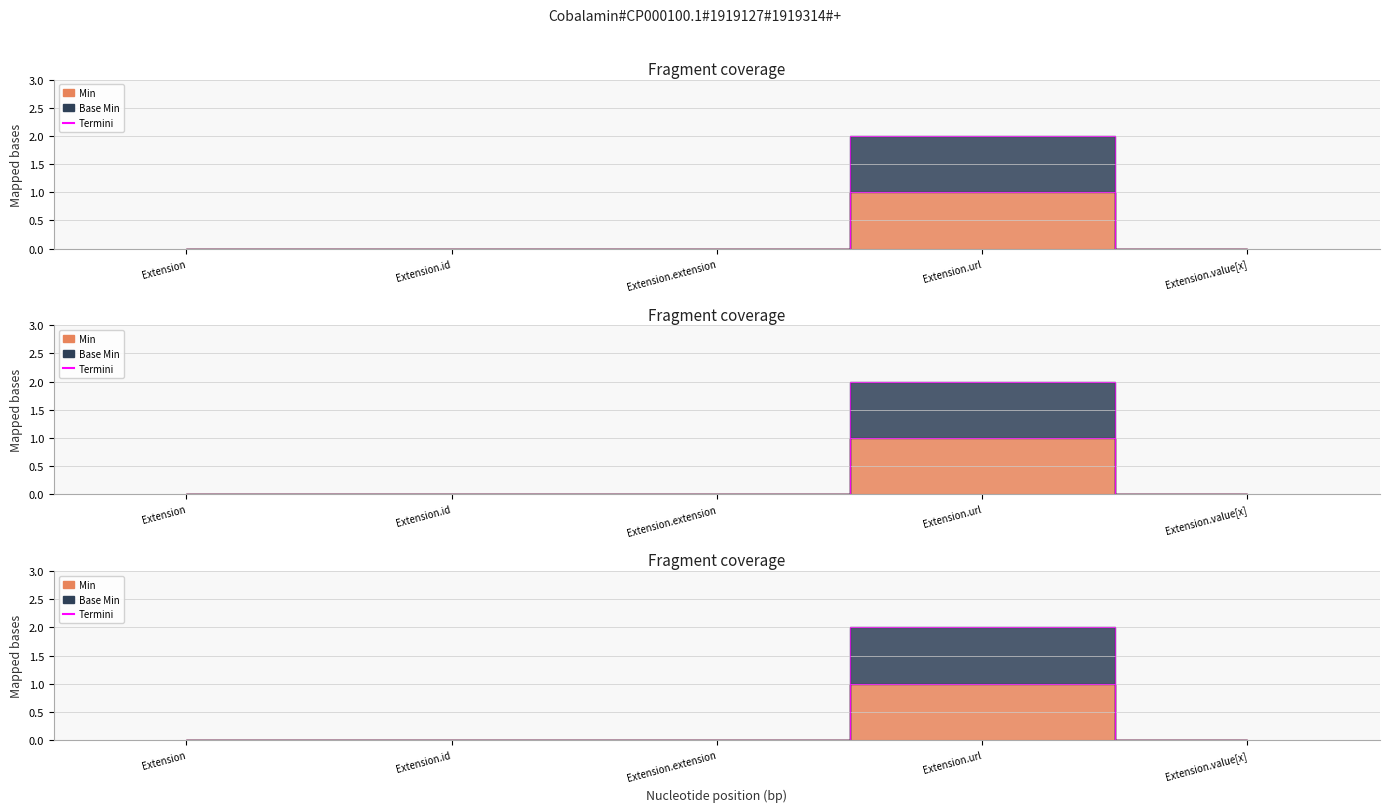

What position from the right is Extension?

5